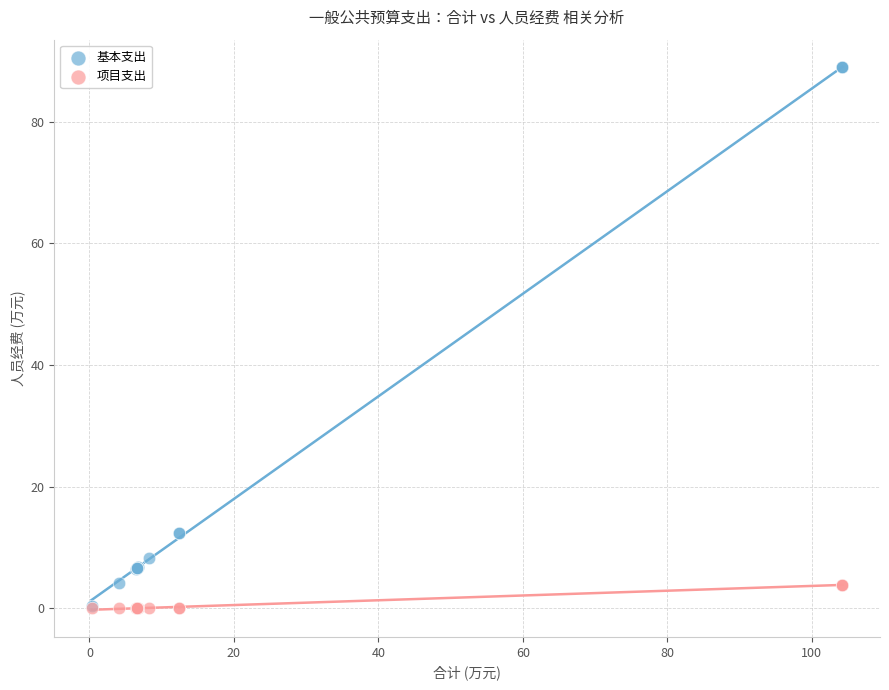

What are all the series names shown in the legend?

基本支出, 项目支出